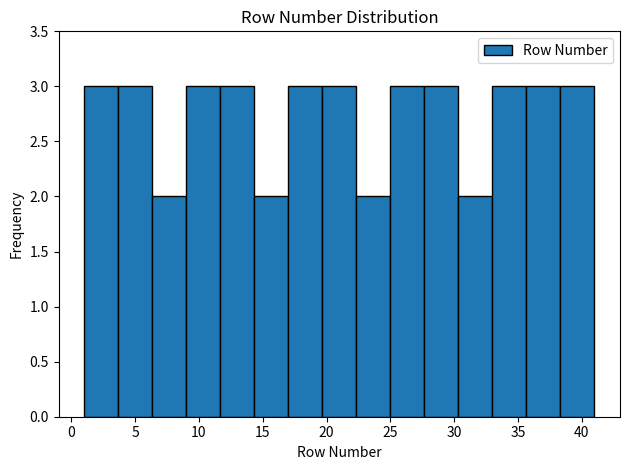

Reading left to right, list every bar in this chart as the range it spans on the x-axis followed by its height. Neither the bar edges nor the heights are printed on the chart, so give them approximately, as read against the axes.

1.0 to 3.5: 3
3.5 to 6.5: 3
6.5 to 9.0: 2
9.0 to 11.5: 3
11.5 to 14.5: 3
14.5 to 17.0: 2
17.0 to 19.5: 3
19.5 to 22.5: 3
22.5 to 25.0: 2
25.0 to 27.5: 3
27.5 to 30.5: 3
30.5 to 33.0: 2
33.0 to 35.5: 3
35.5 to 38.5: 3
38.5 to 41.0: 3